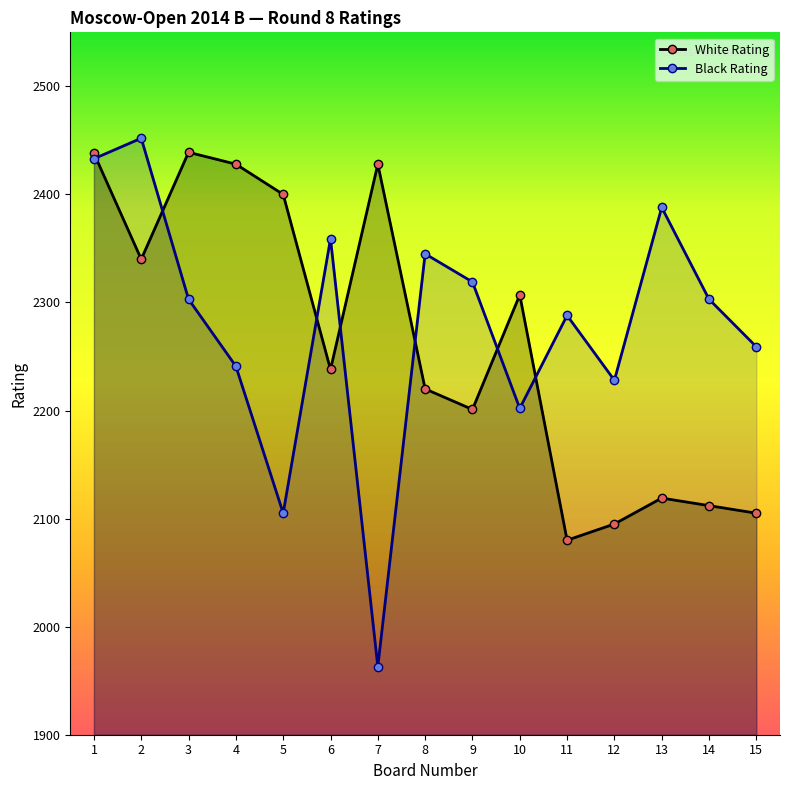

The value of White Rating at 14 is 1404. True or false?

False